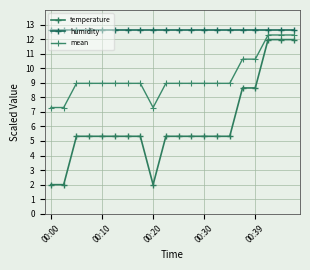

What are all the series names shown in the legend?

temperature, humidity, mean